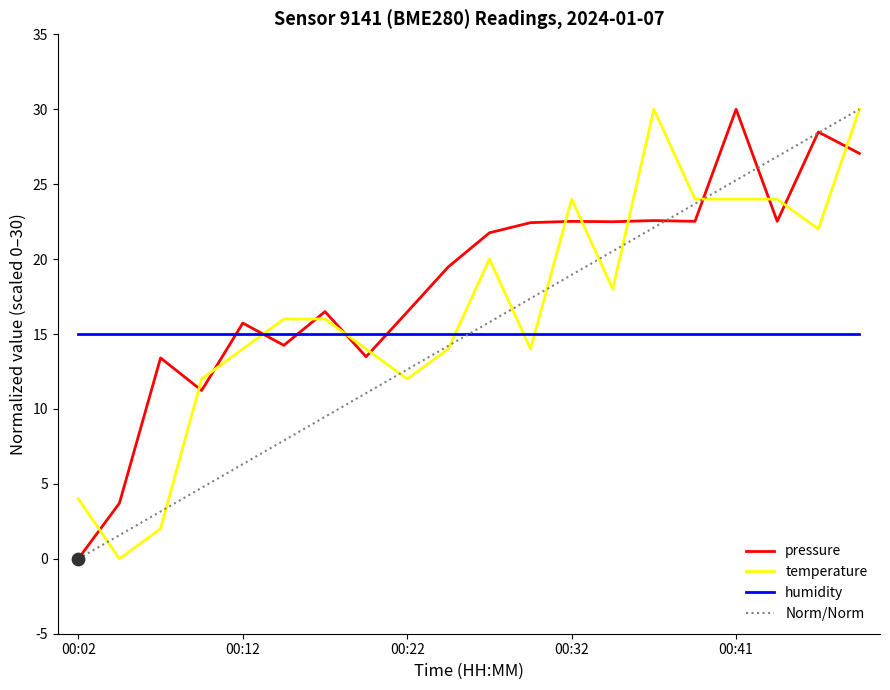

True or false: humidity and pressure intersect in this chart.

True